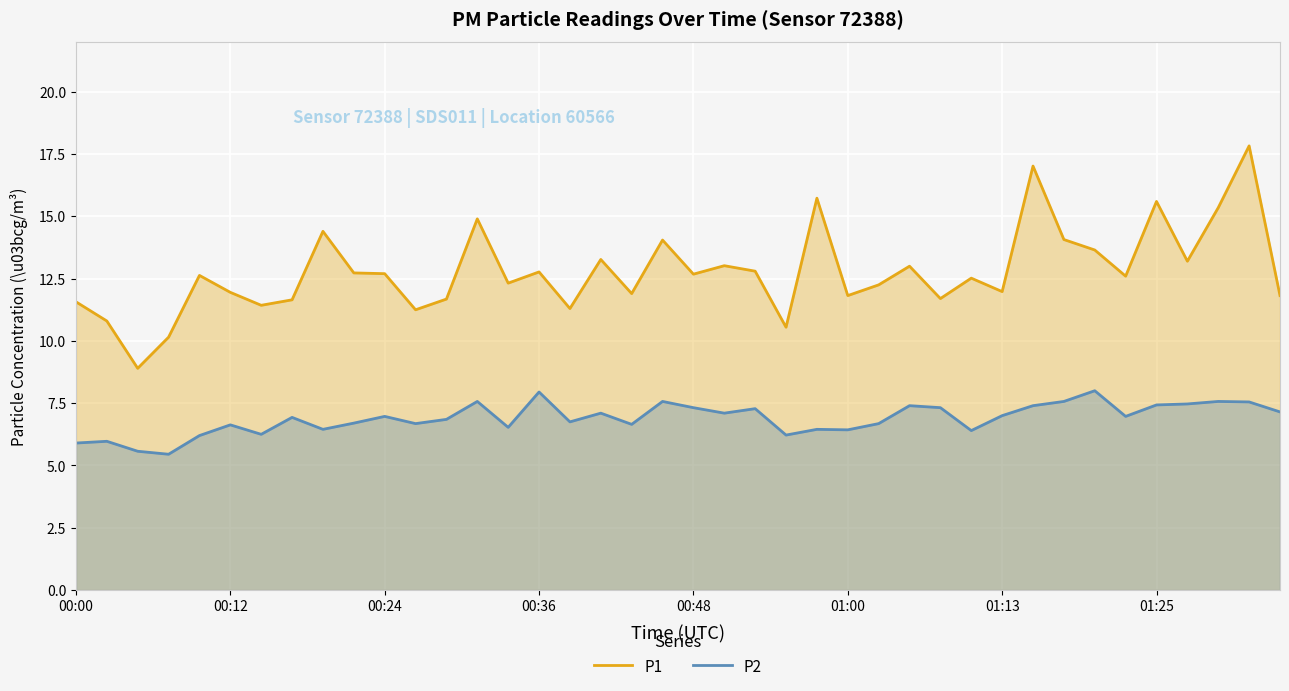

Which series has the largest total across all categories?

P1